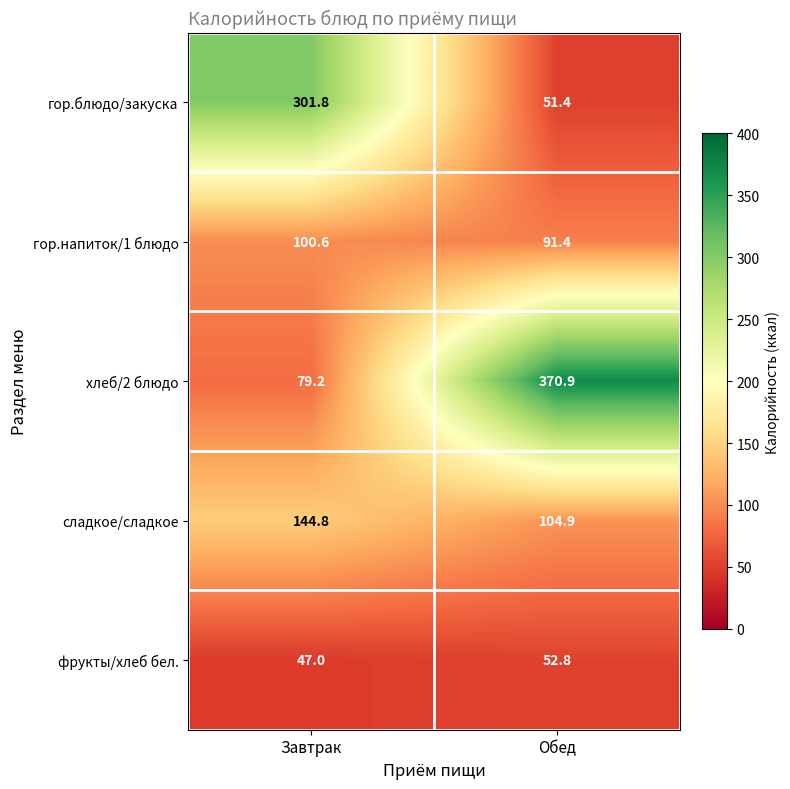

Rank the series by their average value, from lowest to highest.

фрукты/хлеб бел., гор.напиток/1 блюдо, сладкое/сладкое, гор.блюдо/закуска, хлеб/2 блюдо